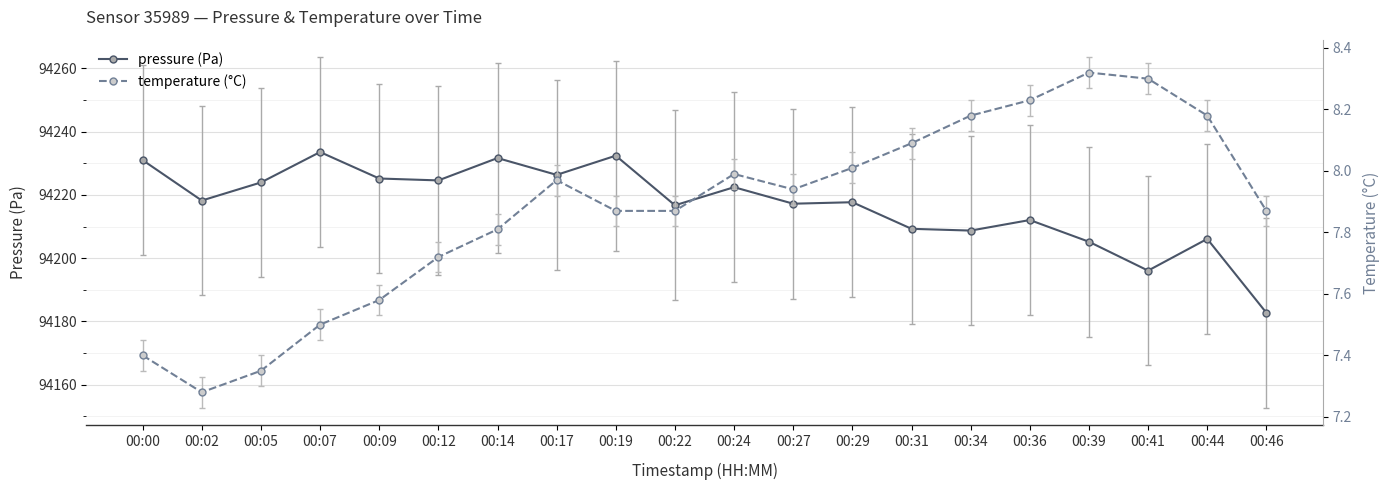

At how many categories does at least one series exceed 43420?

20